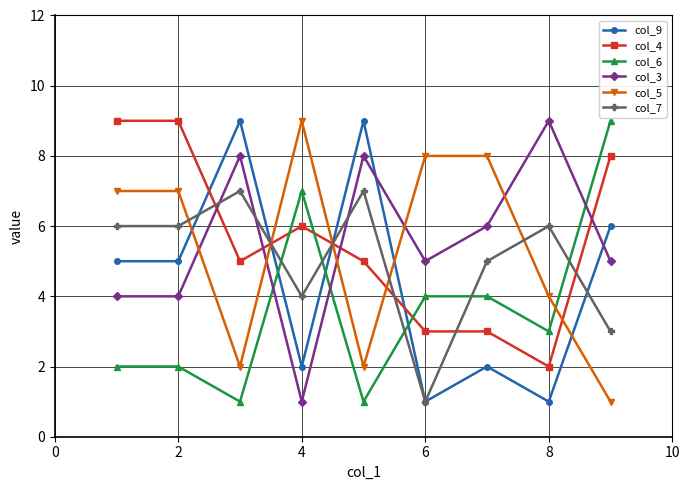

What is the greatest value displayed?

9